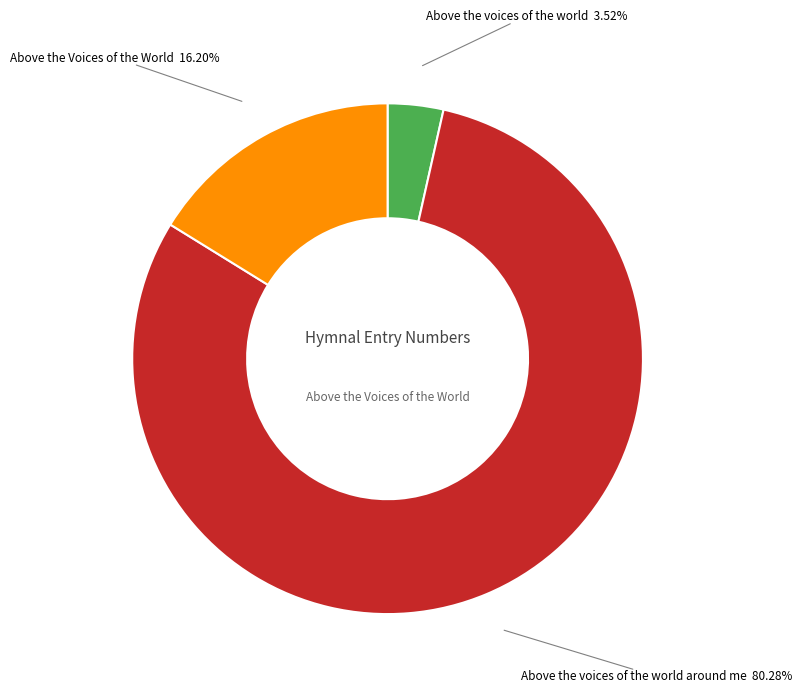

Is there any slice that represents more than half of the pie?

Yes